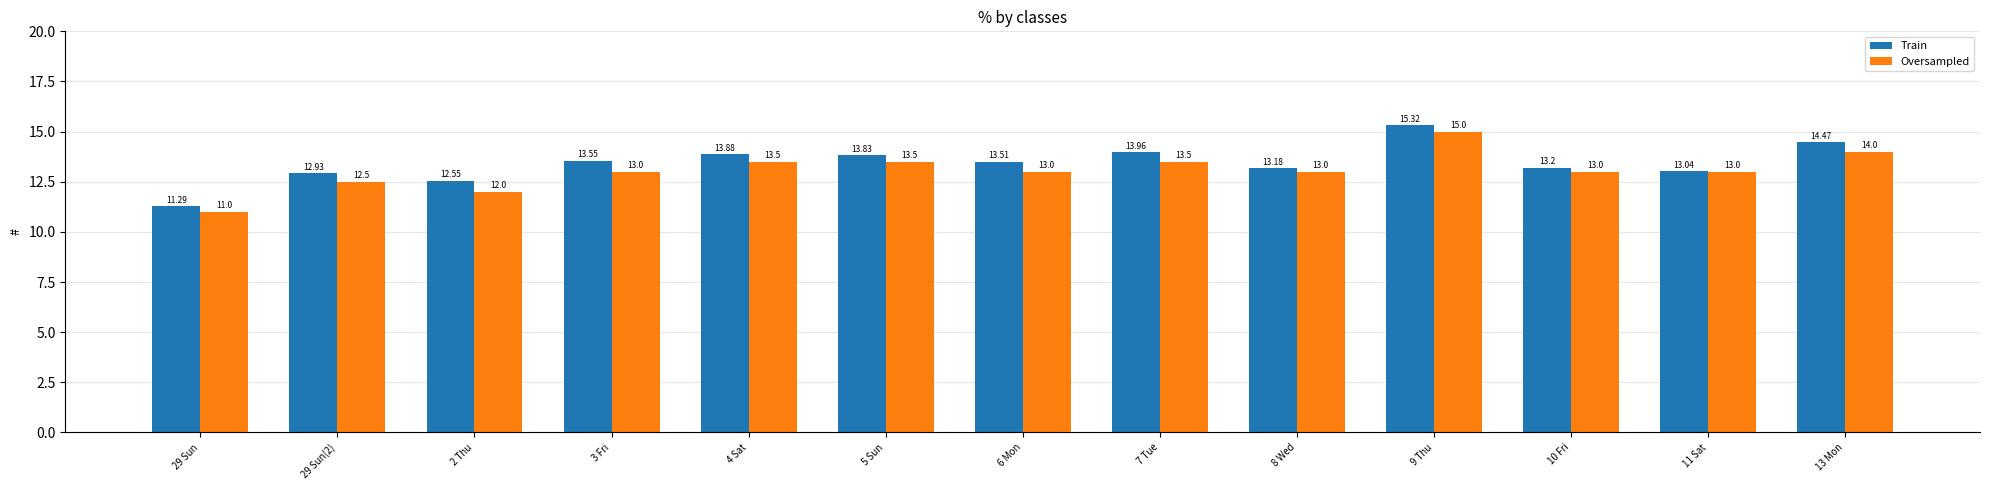

True or false: Oversampled has a value of 11.0 at 29 Sun.

True